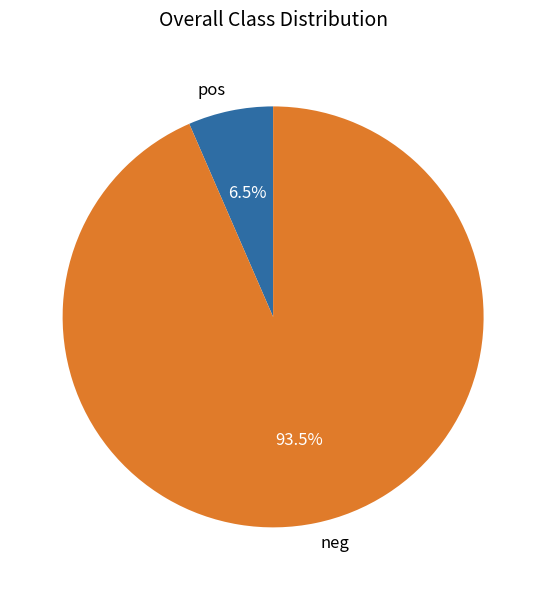

What is the total percentage of pos and neg?

100.0%